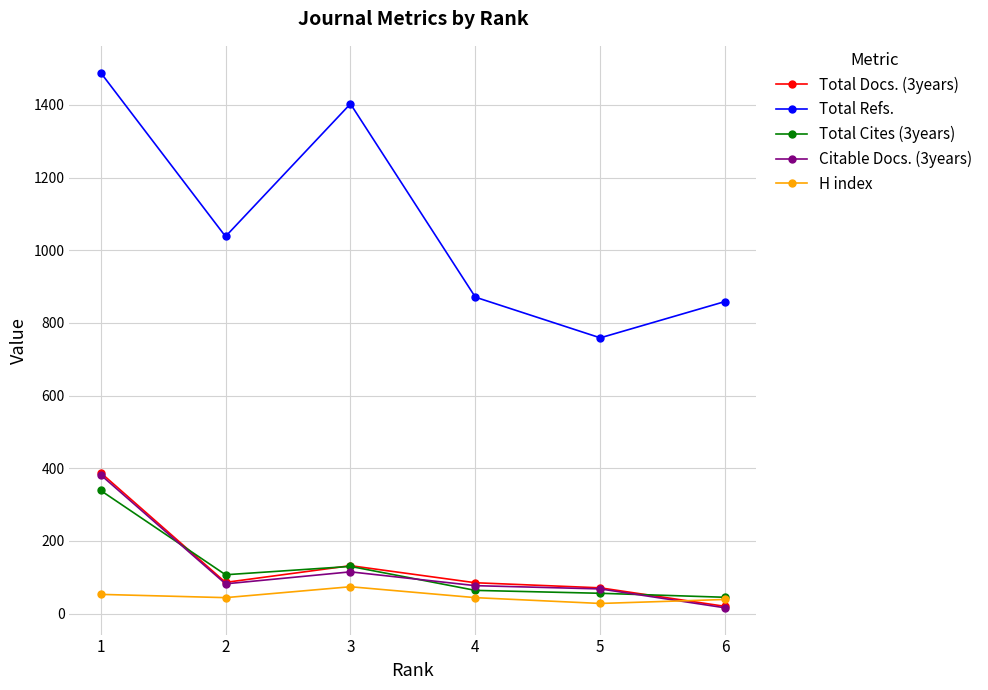

How many distinct data groups are displayed?

5